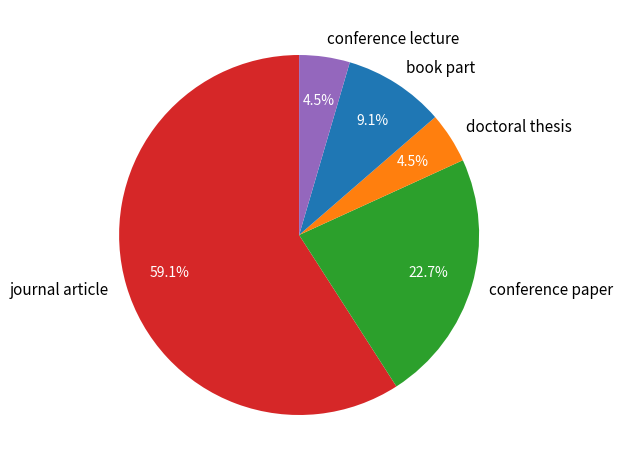

Is it true that conference paper is 16% of the pie?

False